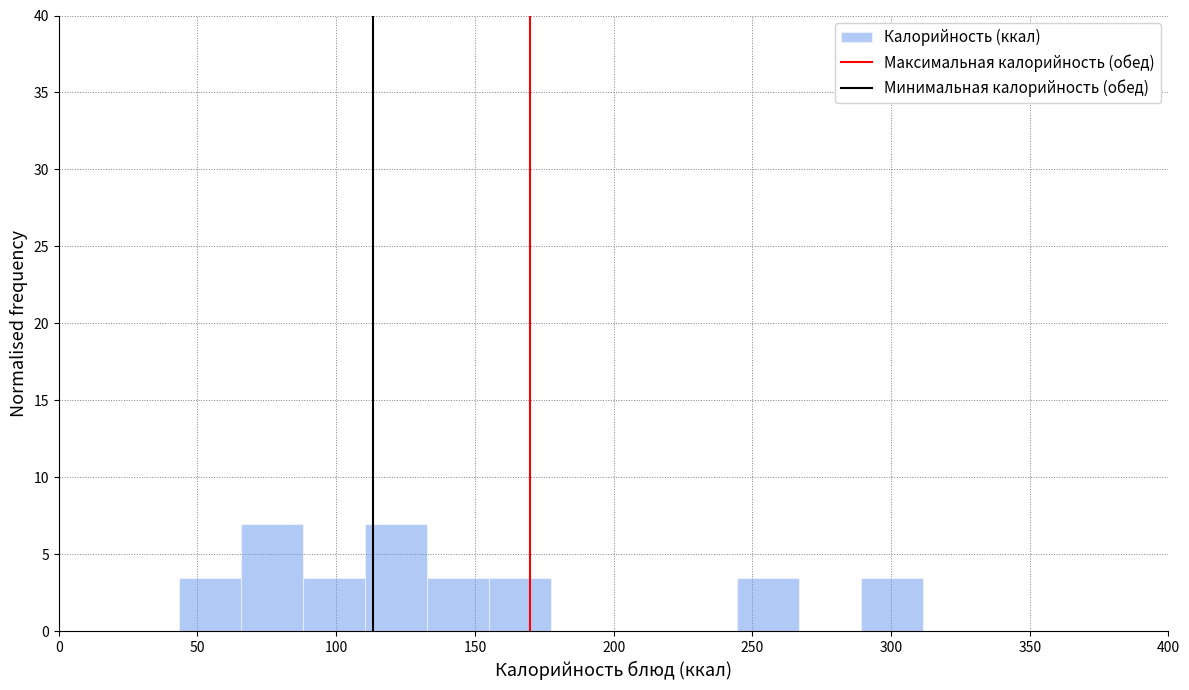

Reading left to right, list every bar in this chart as the range it spans on the x-axis followed by its height. Neither the bar edges nor the heights are printed on the chart, so give them approximately, as read against the axes.

45 to 65: 3.5
65 to 90: 7.0
90 to 110: 3.5
110 to 135: 7.0
135 to 155: 3.5
155 to 175: 3.5
175 to 200: 0
200 to 220: 0
220 to 245: 0
245 to 265: 3.5
265 to 290: 0
290 to 310: 3.5